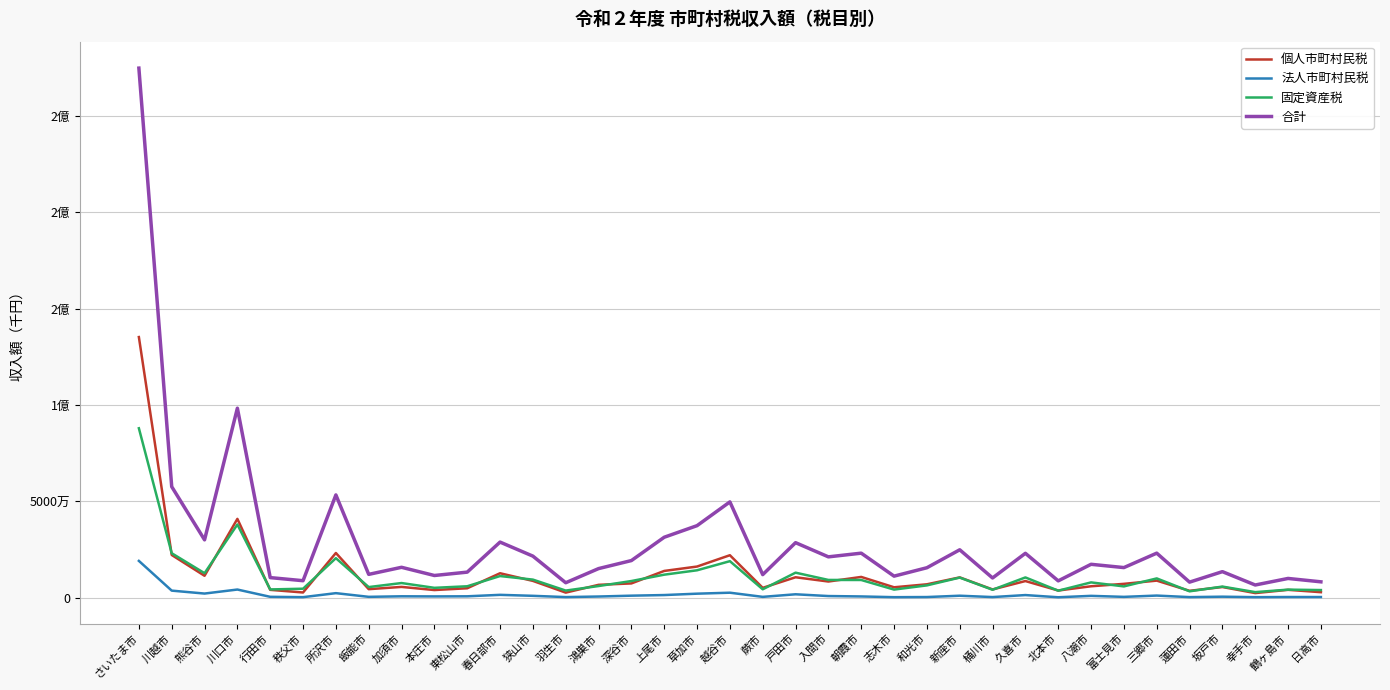

What position from the left is 上尾市?

17